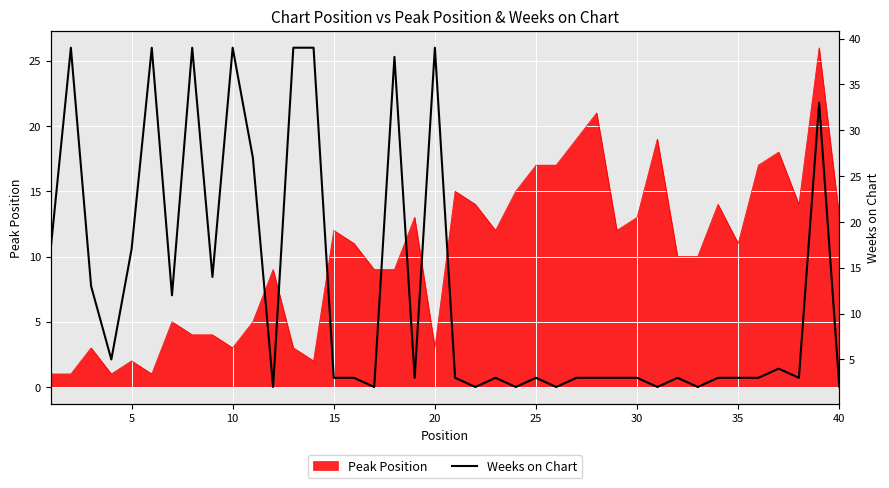

What is the highest value of the Peak Position series?

26